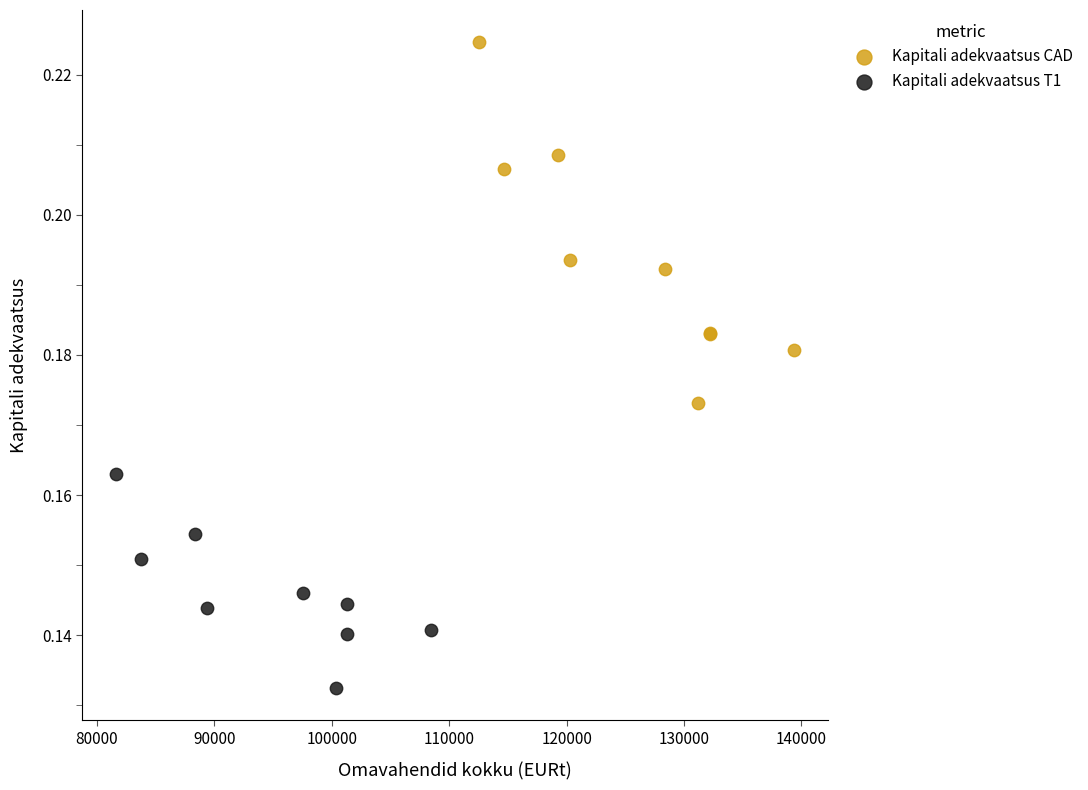

Which series contains the highest Y value?

Kapitali adekvaatsus CAD